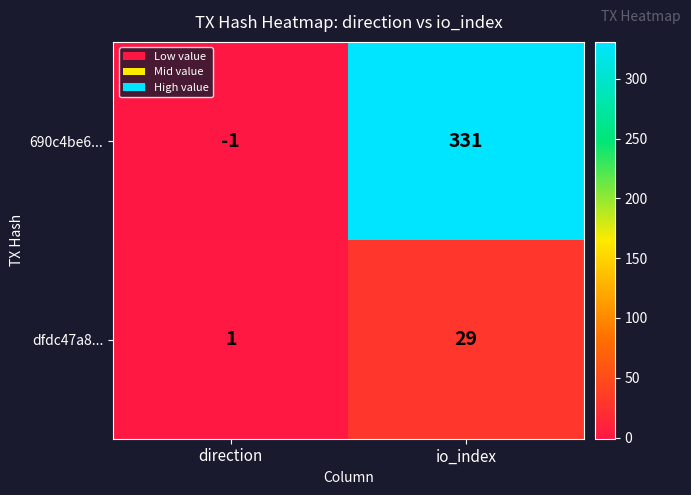

List the series in order of their peak value, highest first.

690c4be6..., dfdc47a8...